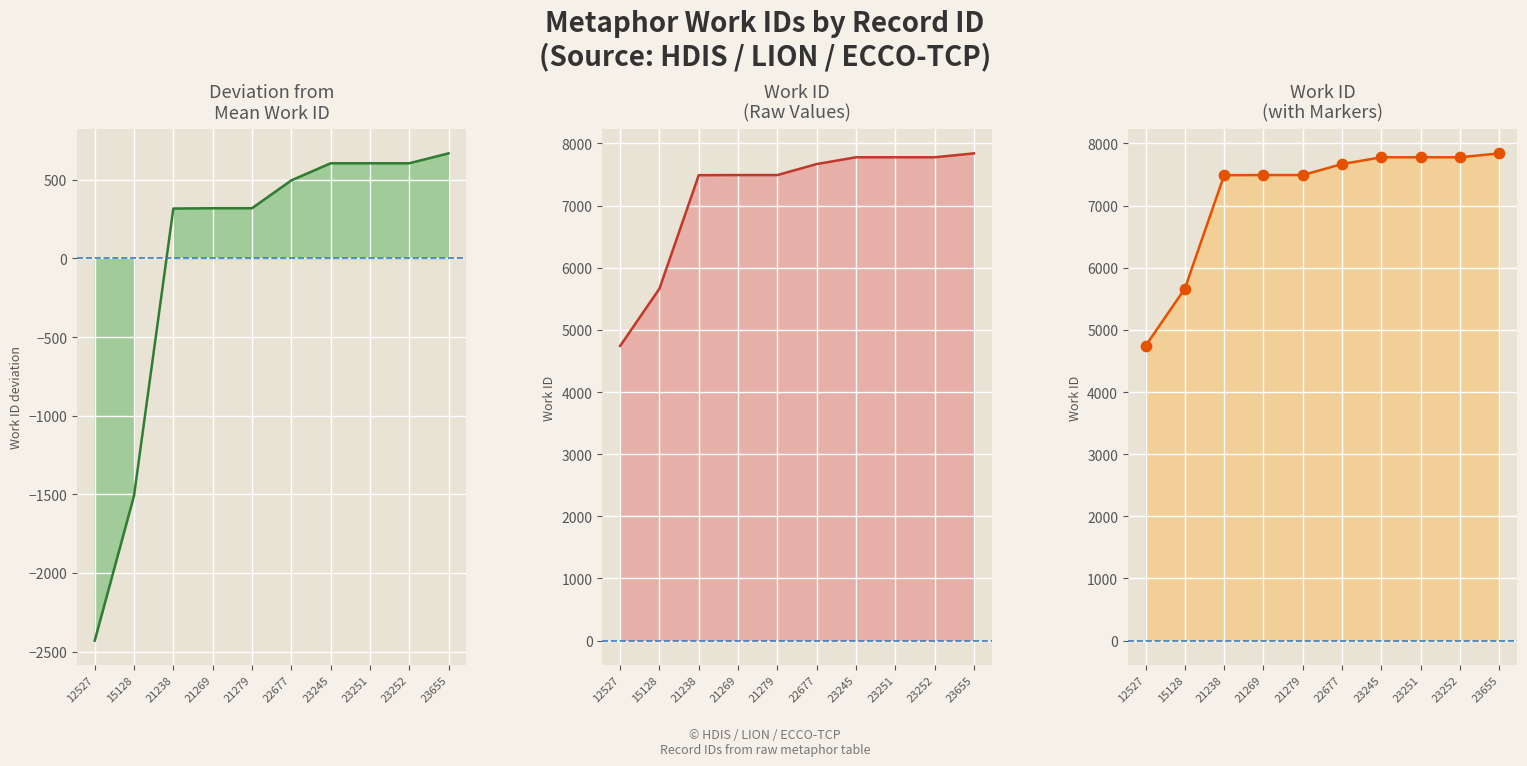

What is the change in value from 21279 to 23655?

+349.0